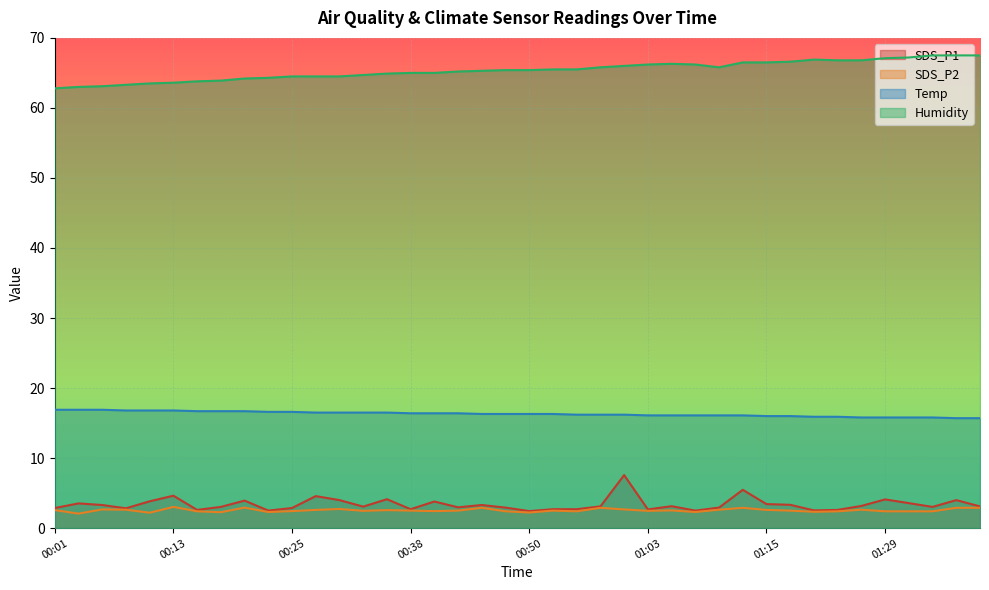

What is the average value of the Humidity series?

65.4